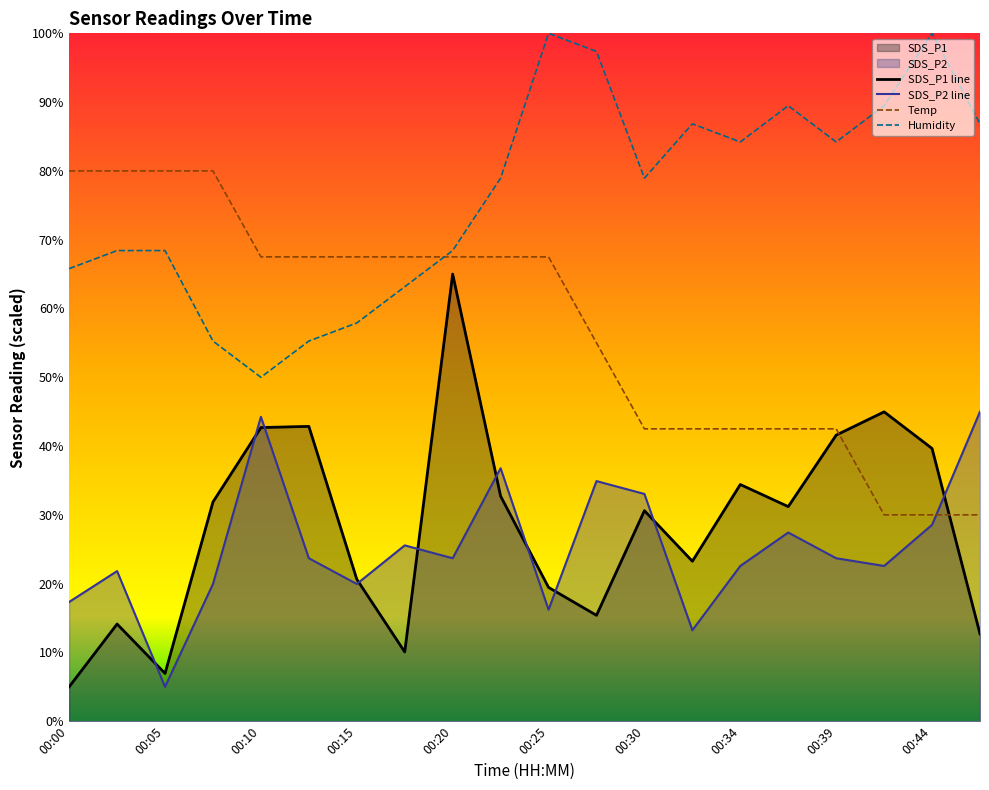

Which series has the largest total across all categories?

Humidity